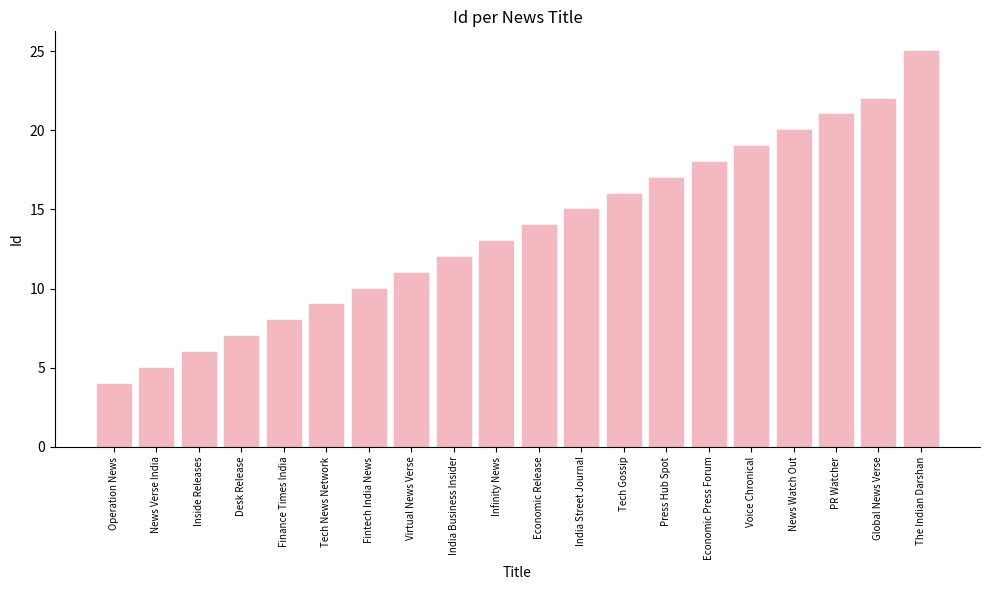

What is the minimum value shown in the chart?

4